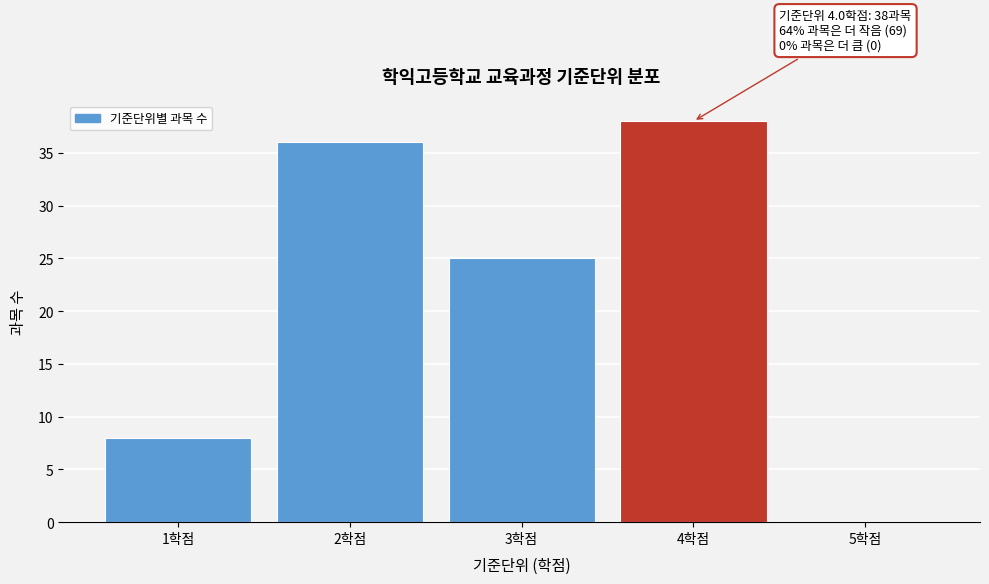

Reading left to right, list all the values displayed in this chart.

1학점=8	2학점=36	3학점=25	4학점=38	5학점=0